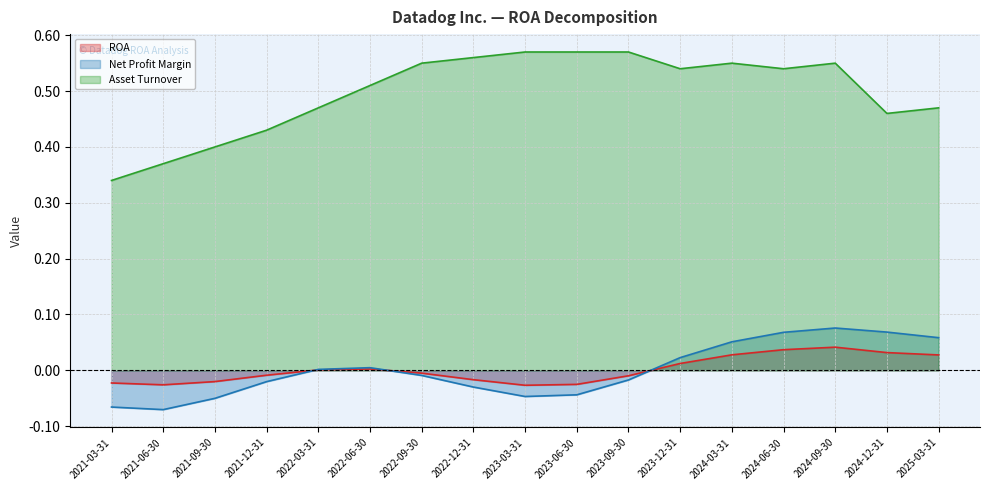

Does the chart display data point markers on the line(s)?

No